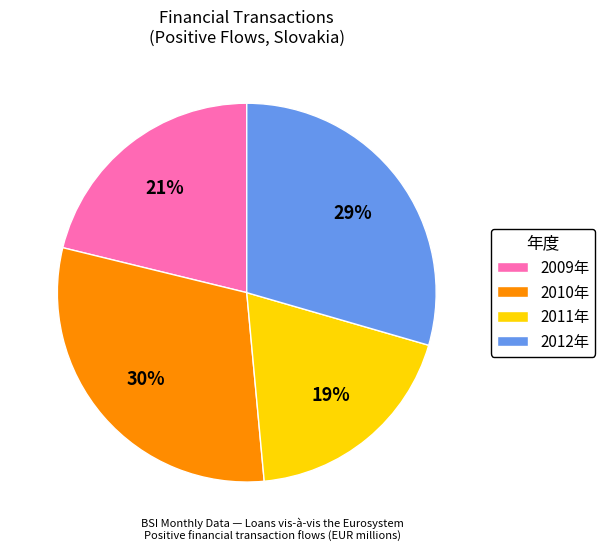

Which has a higher value, 2012年 or 2010年?

2010年